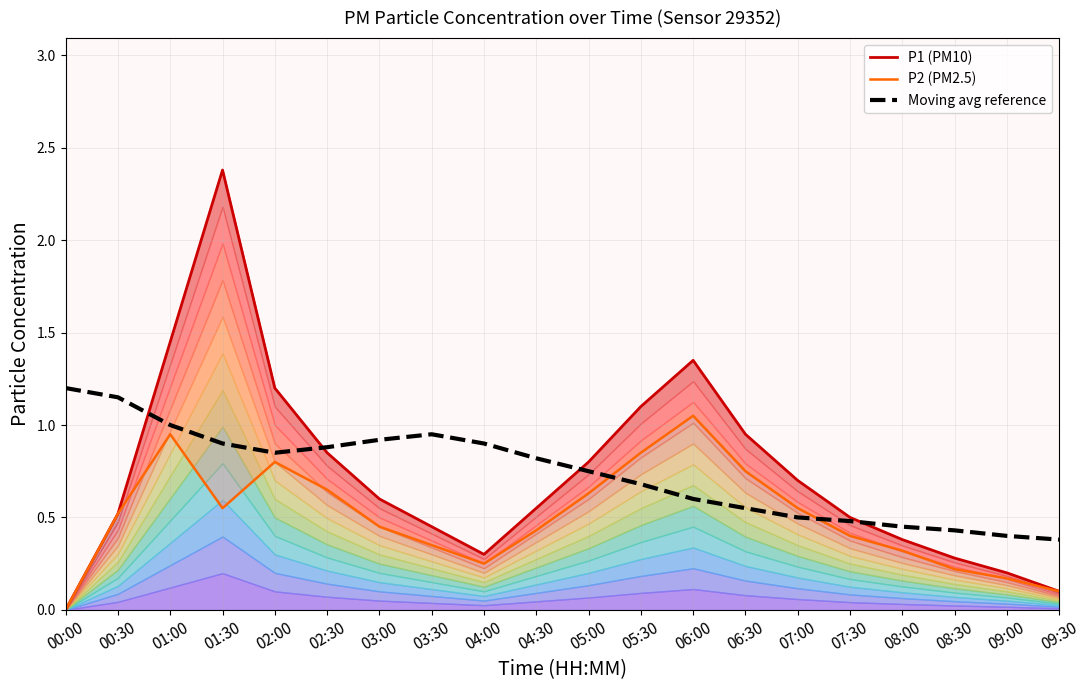

What are all the series names shown in the legend?

P1 (PM10), P2 (PM2.5), Moving avg reference